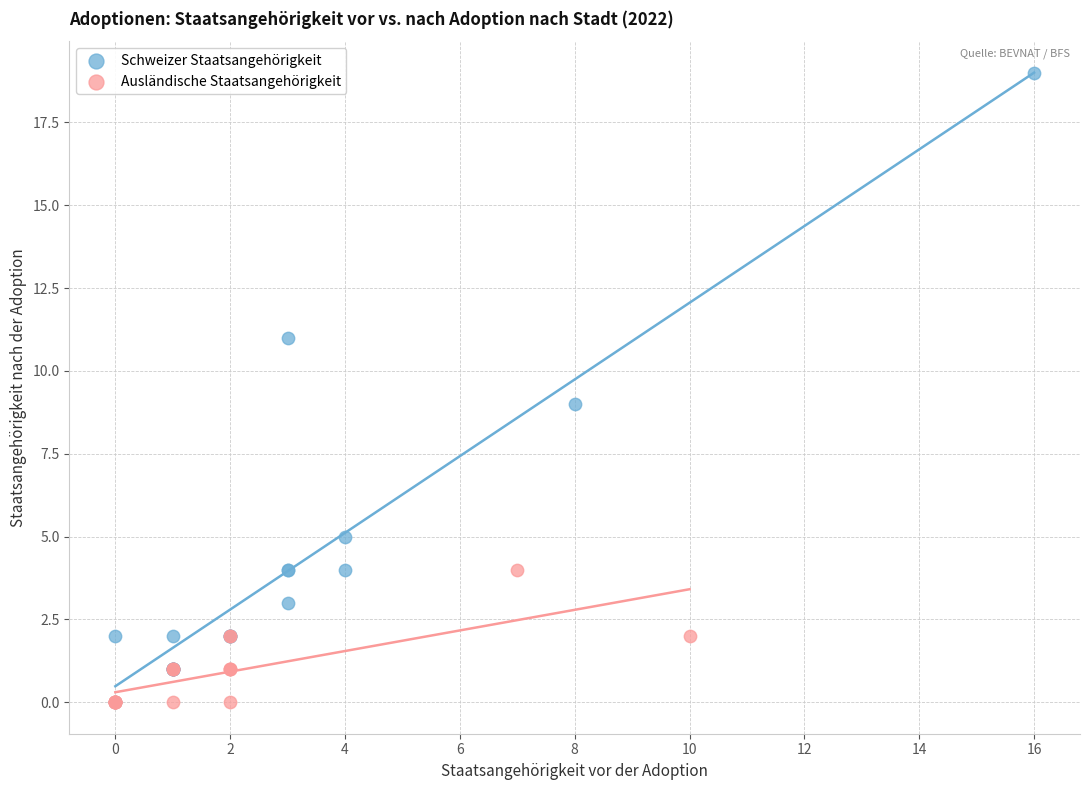

Which series reaches the maximum Y coordinate?

Schweizer Staatsangehörigkeit